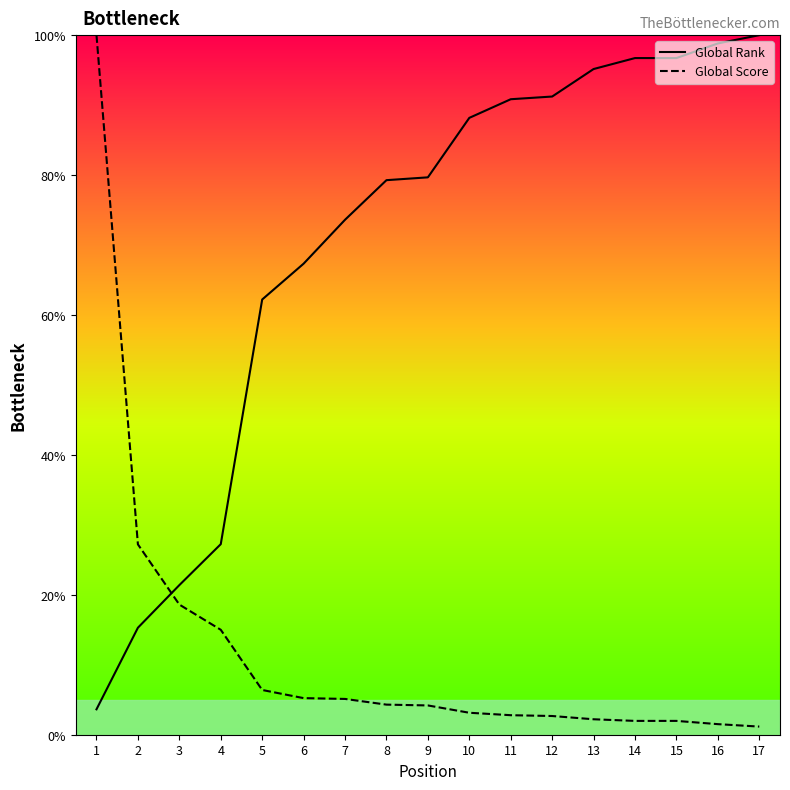

What are all the series names shown in the legend?

Global Rank, Global Score